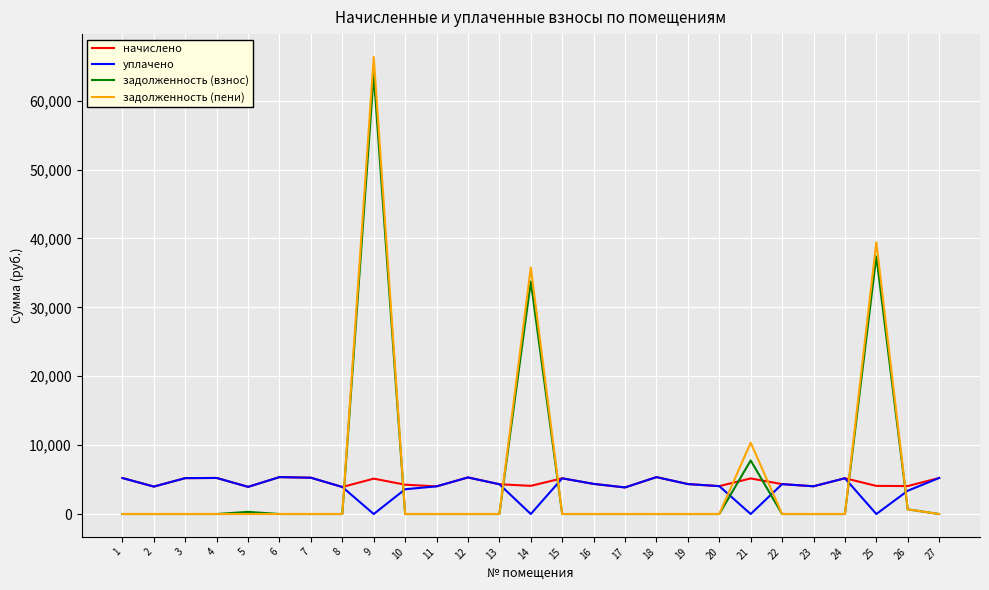

What is the maximum value shown in the chart?

66339.2